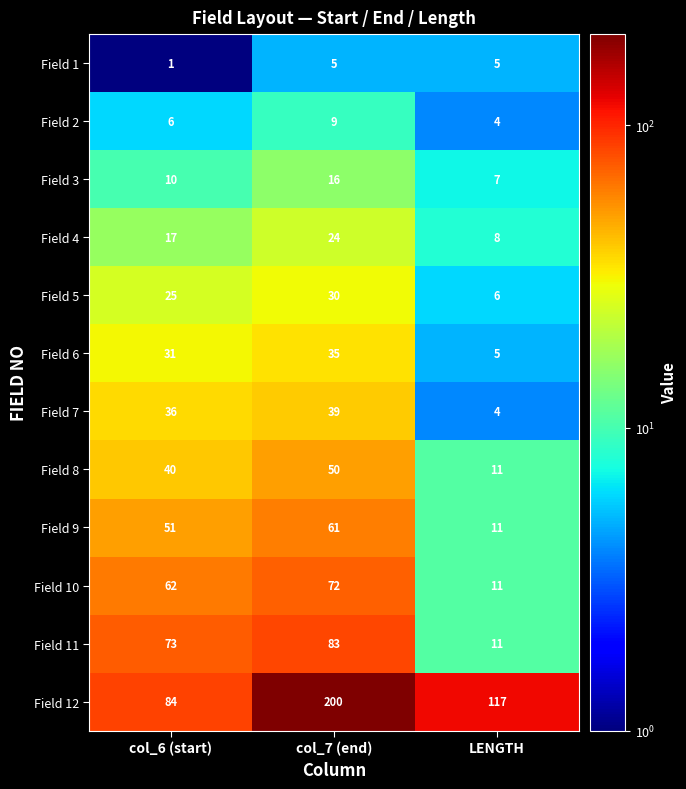

What is the difference between the highest and lowest values at col_6 (start)?

83